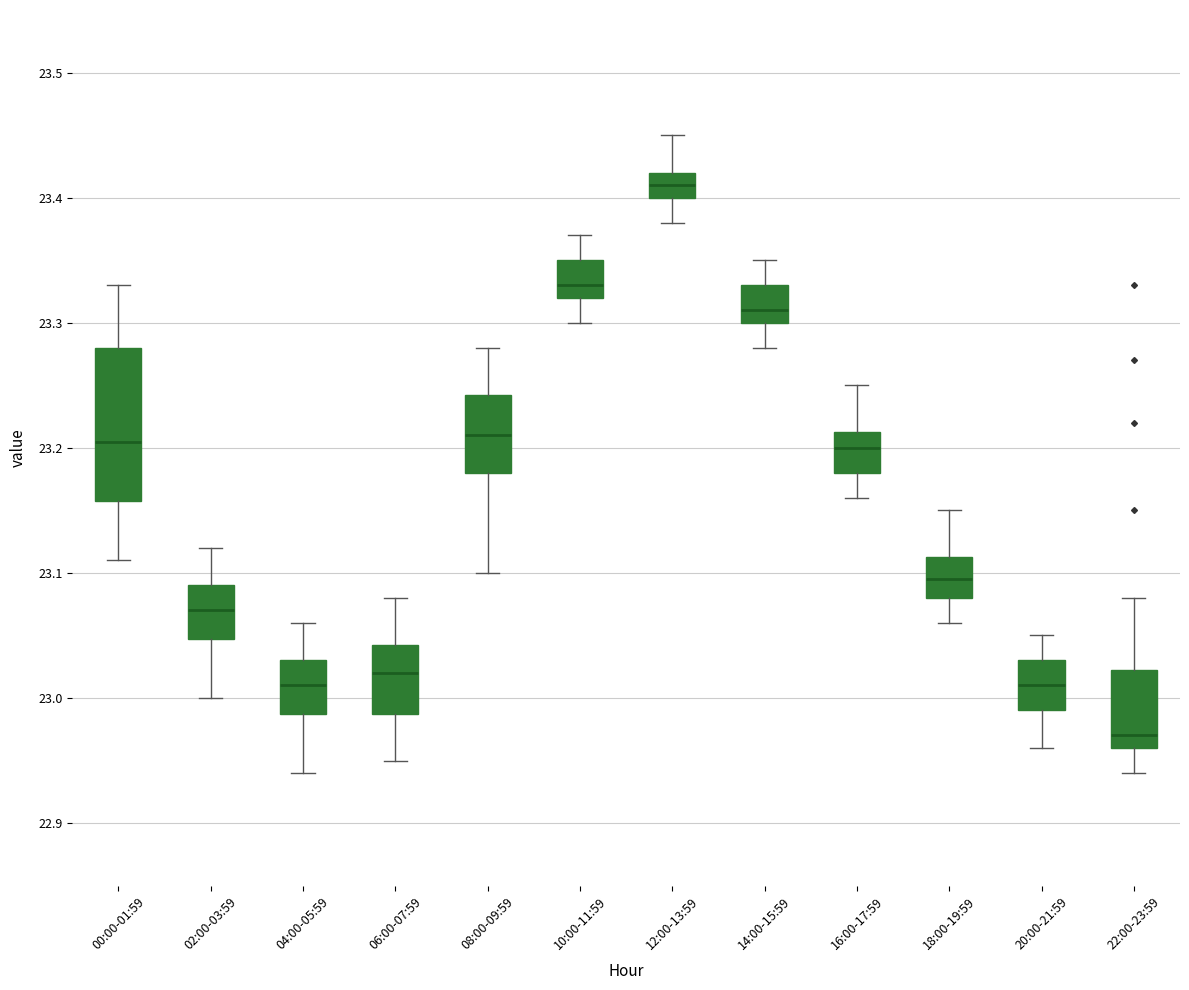

Which box is the tallest, from its lower edge to its upper edge?

00:00-01:59